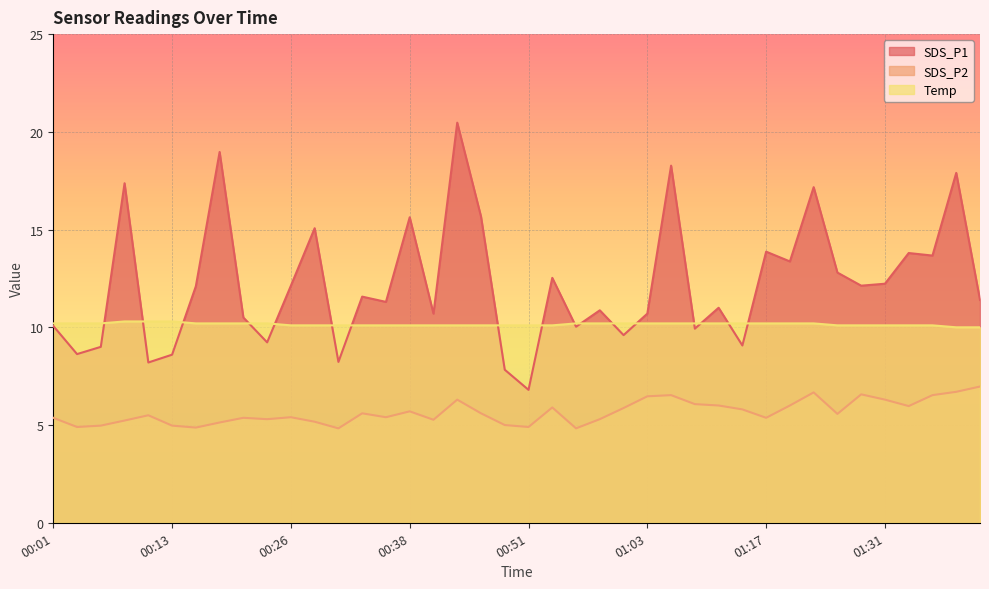

Rank the categories by Temp value from lowest to highest.

01:39, 01:41, 00:26, 00:28, 00:31, 00:33, 00:36, 00:38, 00:41, 00:43, 00:46, 00:48, 00:51, 00:53, 01:25, 01:28, 01:31, 01:33, 01:36, 00:01, 00:03, 00:06, 00:16, 00:18, 00:21, 00:23, 00:56, 00:58, 01:01, 01:03, 01:06, 01:08, 01:11, 01:14, 01:17, 01:19, 01:22, 00:08, 00:11, 00:13